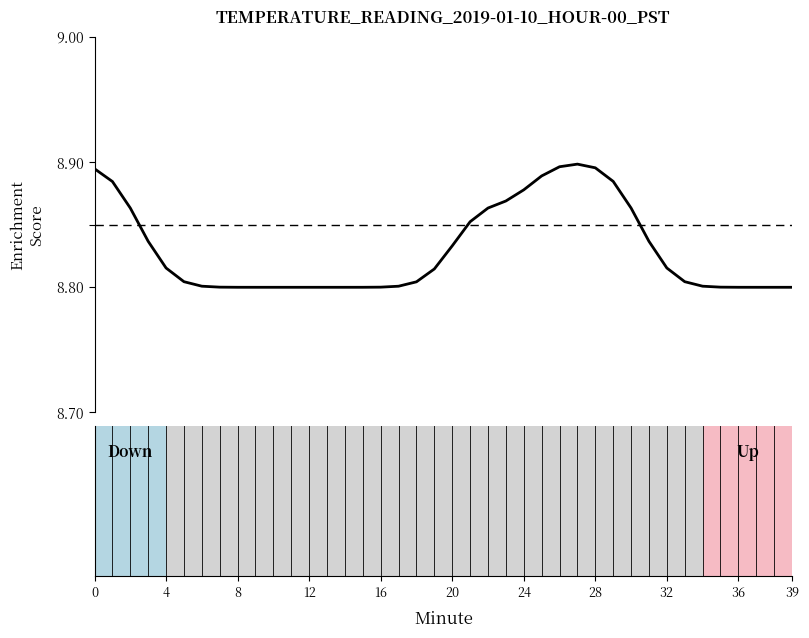

How many lines are shown in the chart?

1